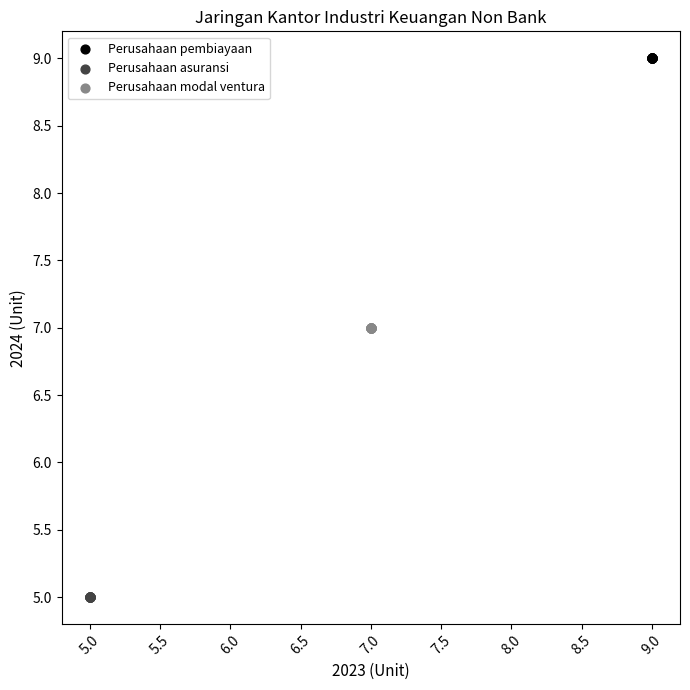

Which series contains the highest Y value?

Perusahaan pembiayaan